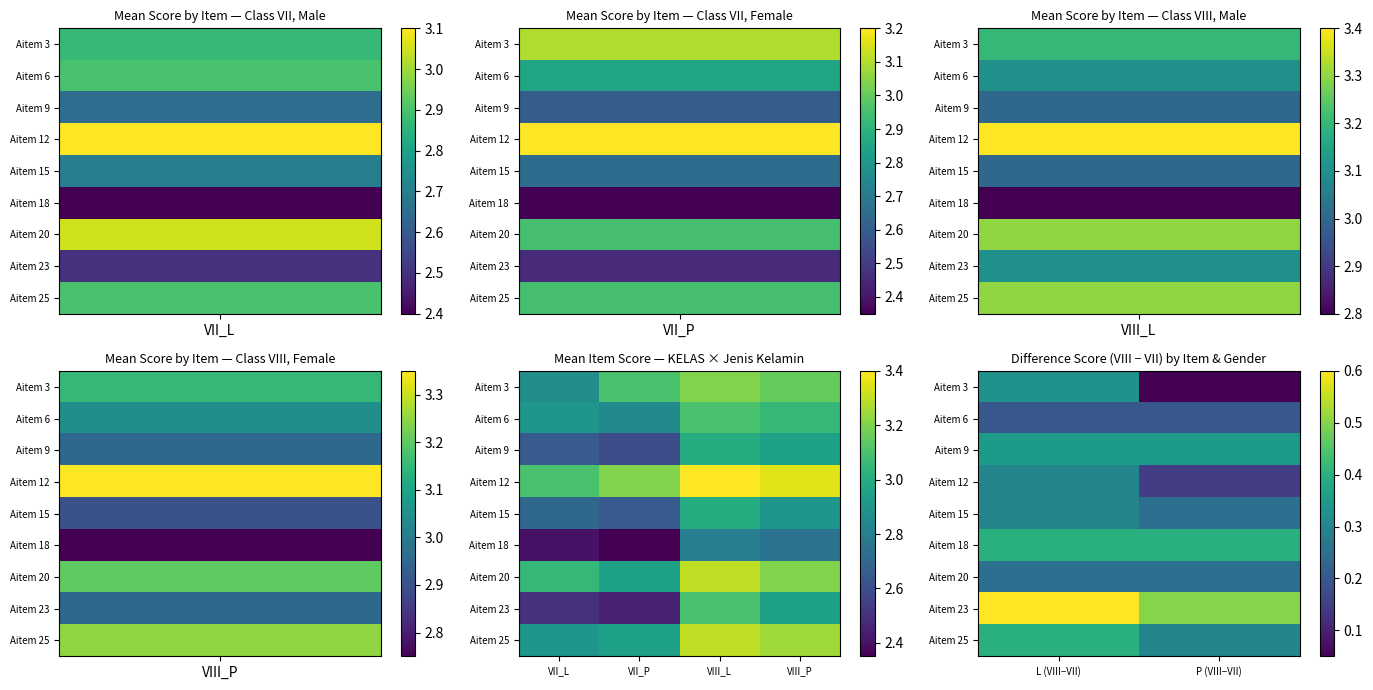

How many categories are shown in the chart?

2